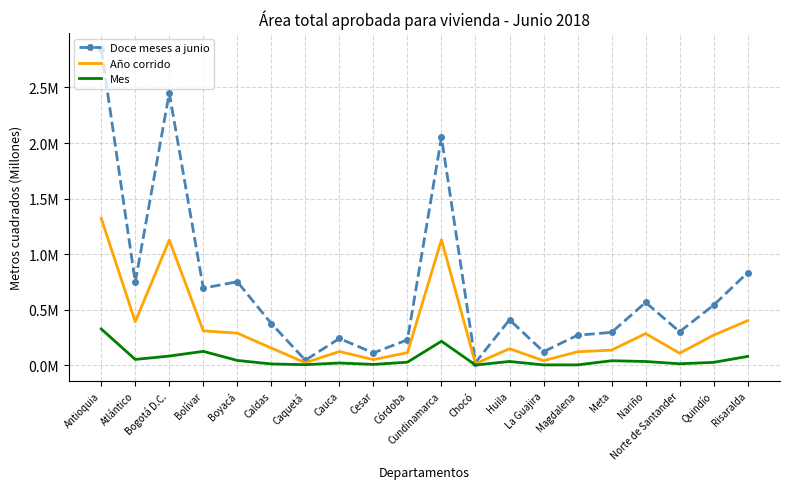

Rank the series at Meta from lowest to highest value.

Mes, Año corrido, Doce meses a junio